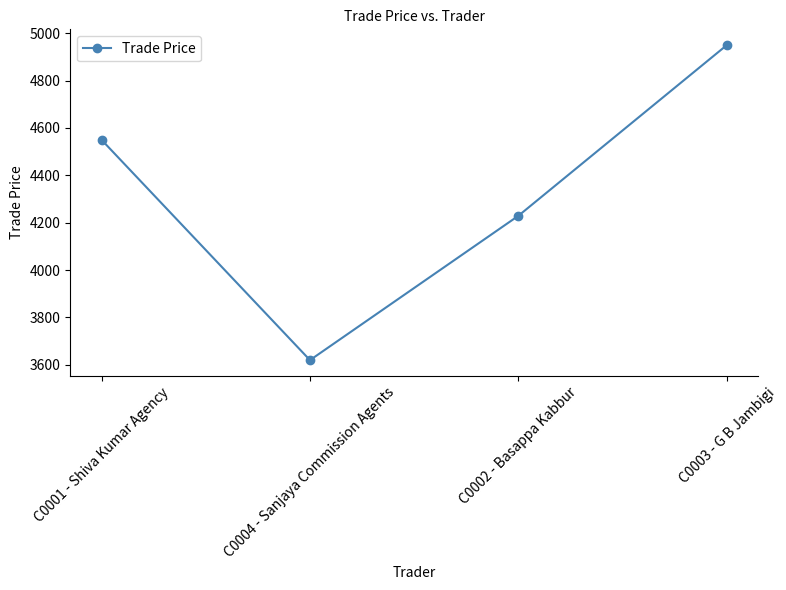

Is it true that the value at C0002 - Basappa Kabbur is 7044.3?

False